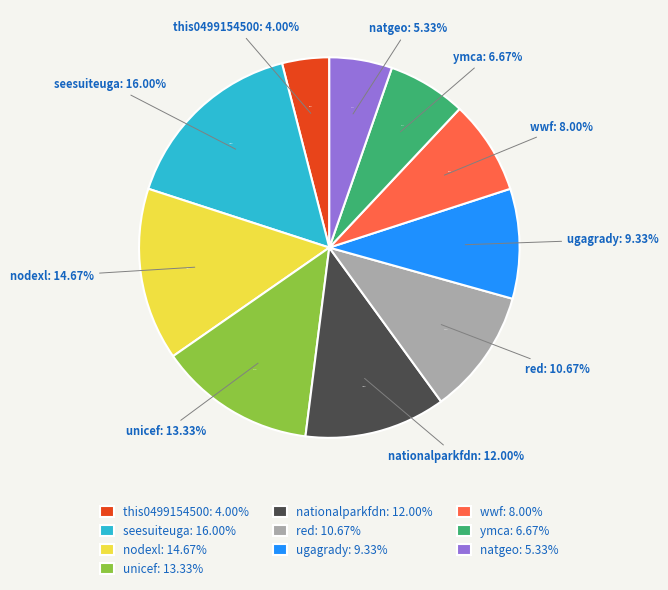

The natgeo slice represents 5% of the pie. True or false?

True